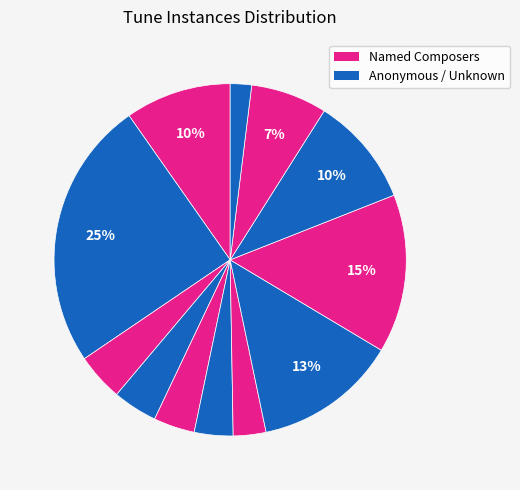

Count the number of slices in the pie.

12